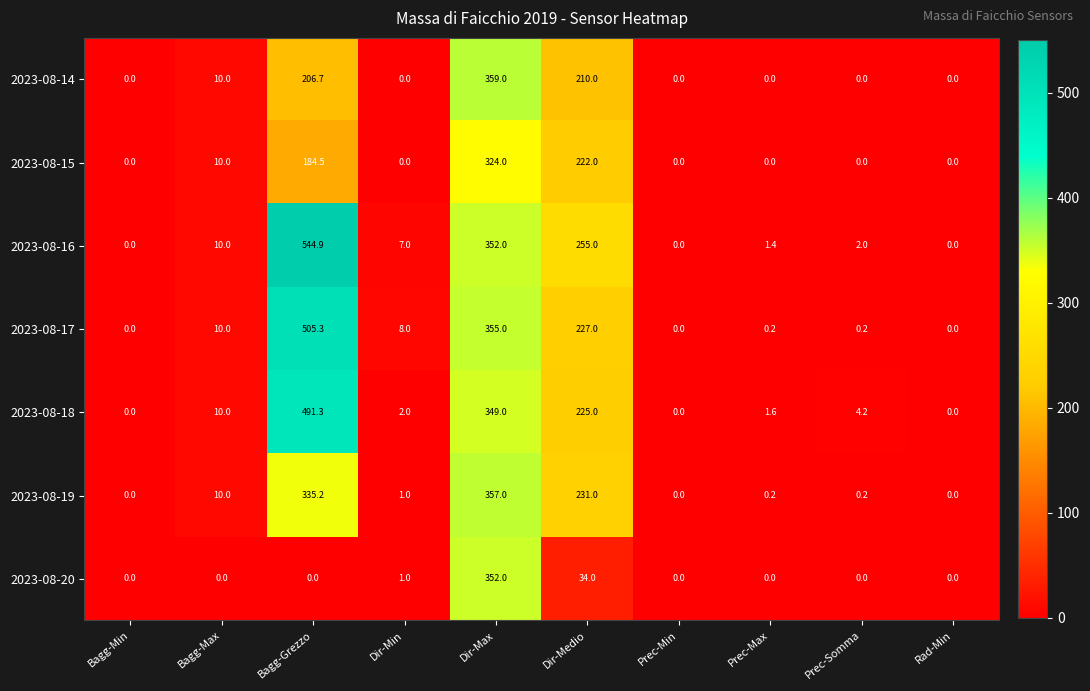

Which label corresponds to the largest value in the chart?

Bagg-Grezzo